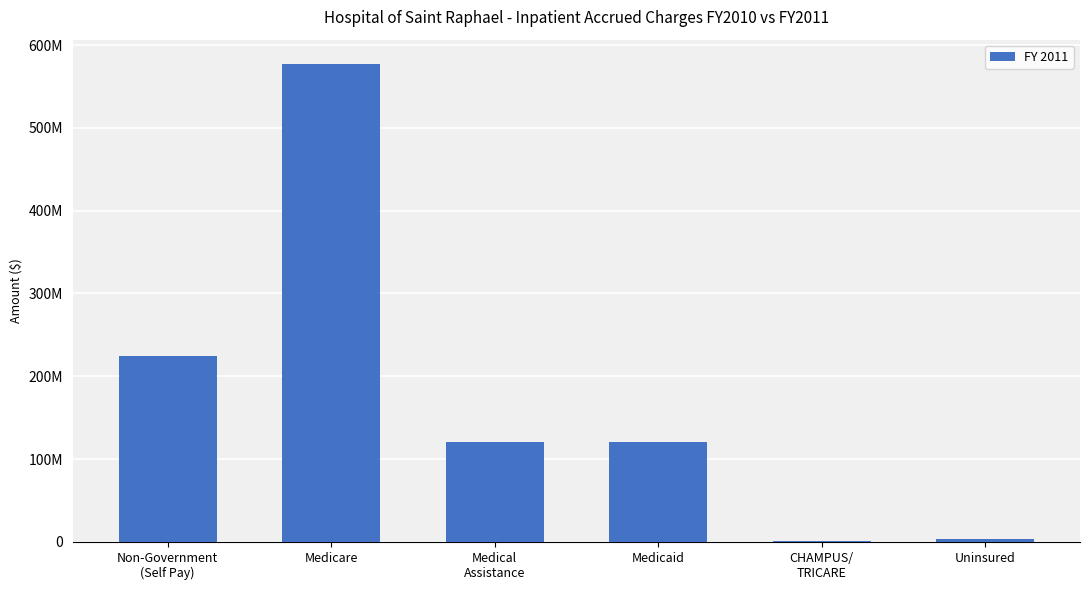

What position from the right is Medicare?

5